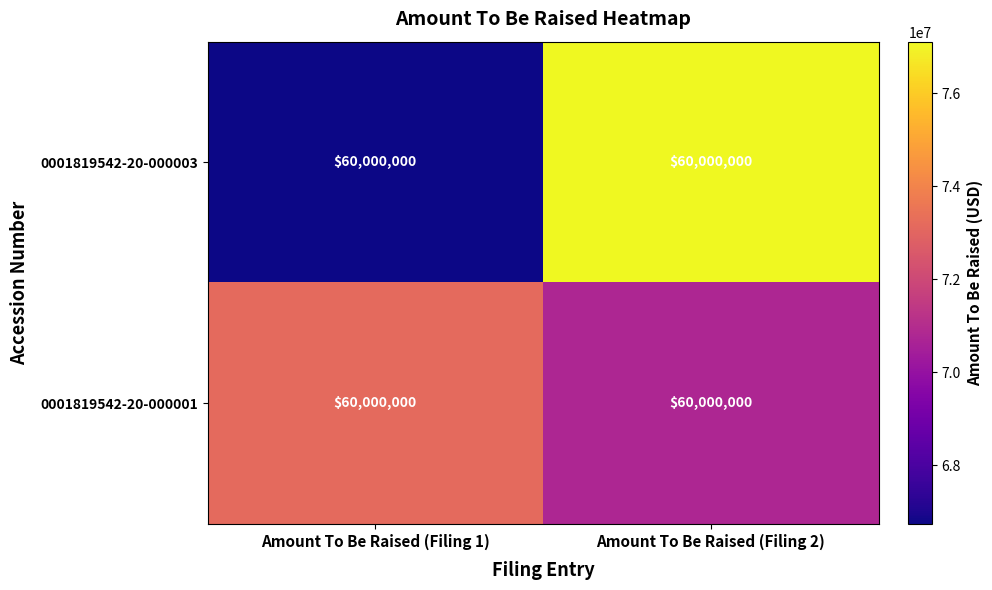

At which label is 0001819542-20-000003 closest to 71927289?

Amount To Be Raised (Filing 1)